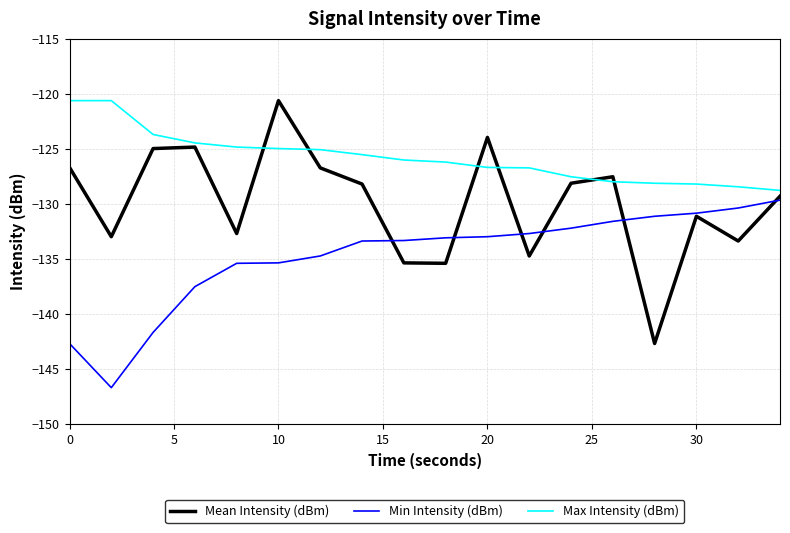

What is the maximum value shown in the chart?

-120.6